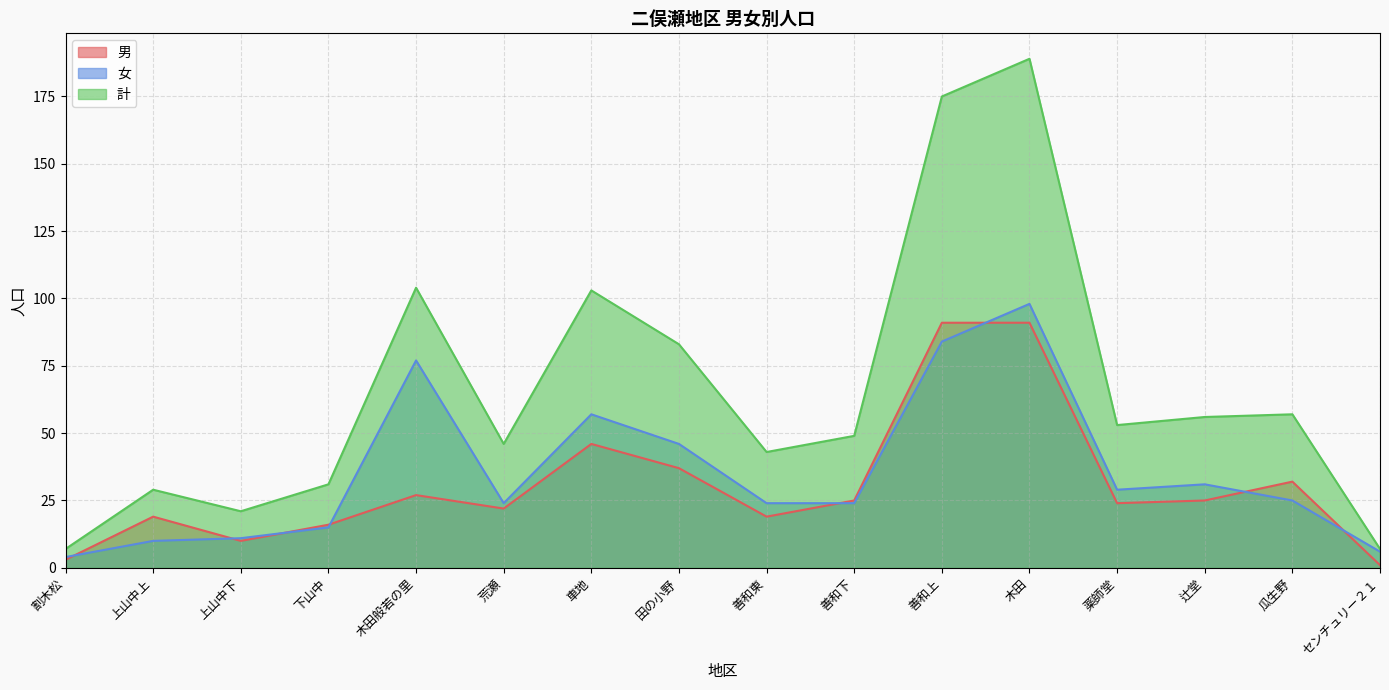

What is the difference between the maximum and minimum values in the 計 series?

182